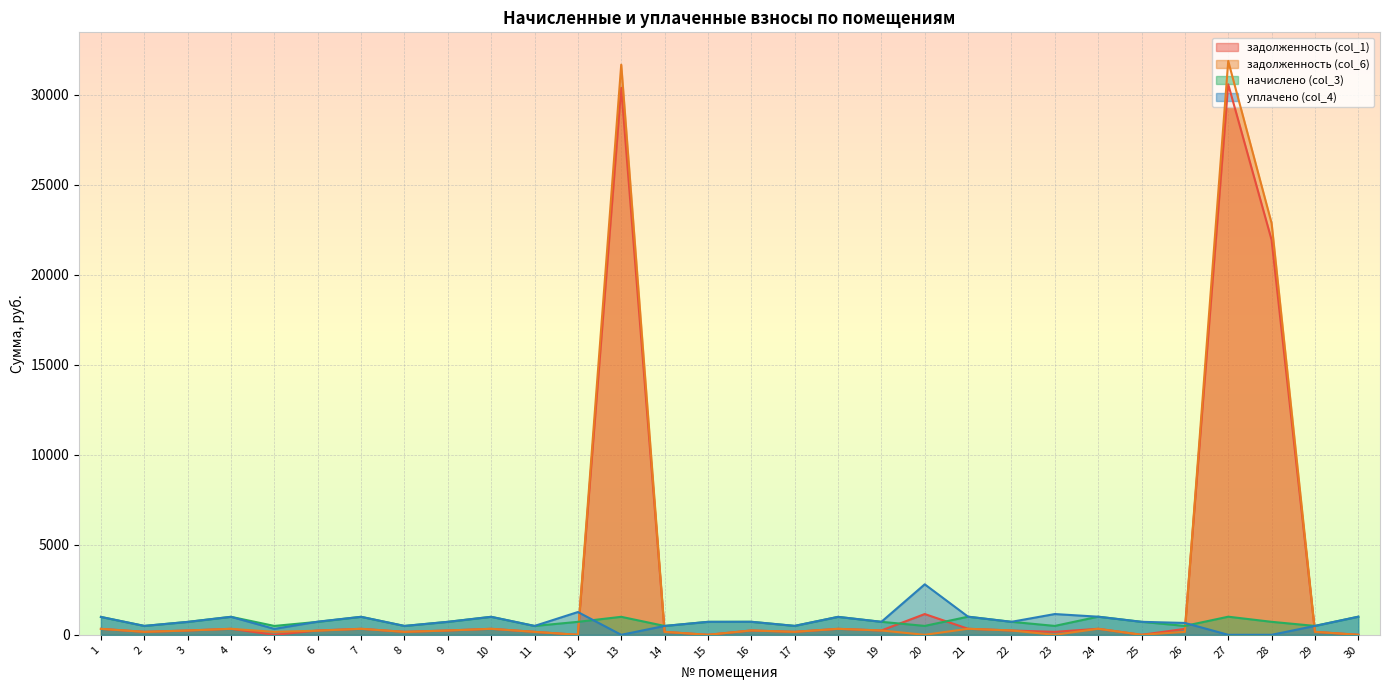

At which label does задолженность (col_1) reach its minimum?

5